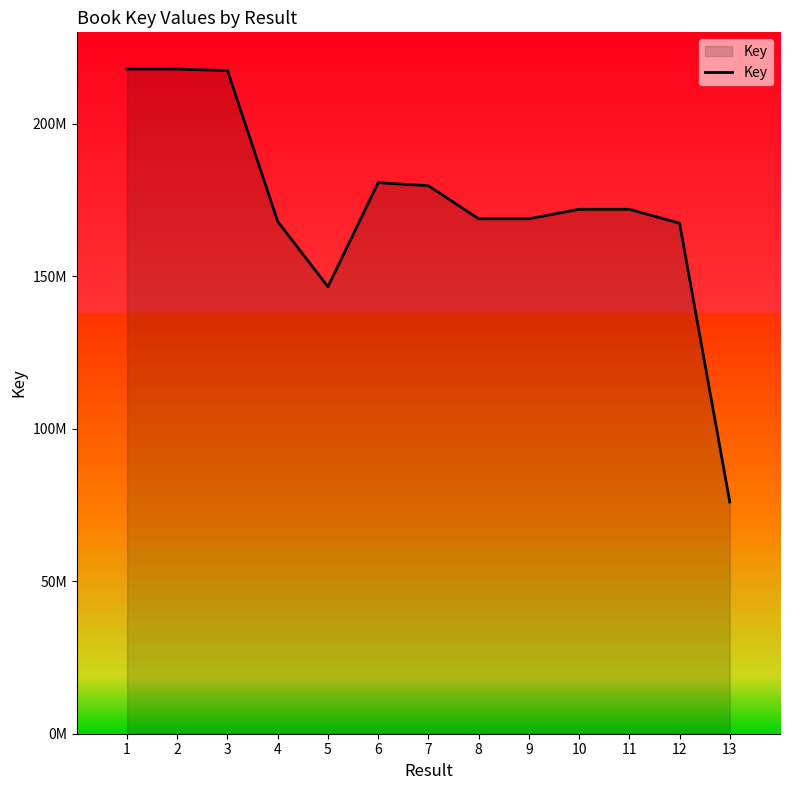

The chart shows a value of 319046120 at 7. True or false?

False